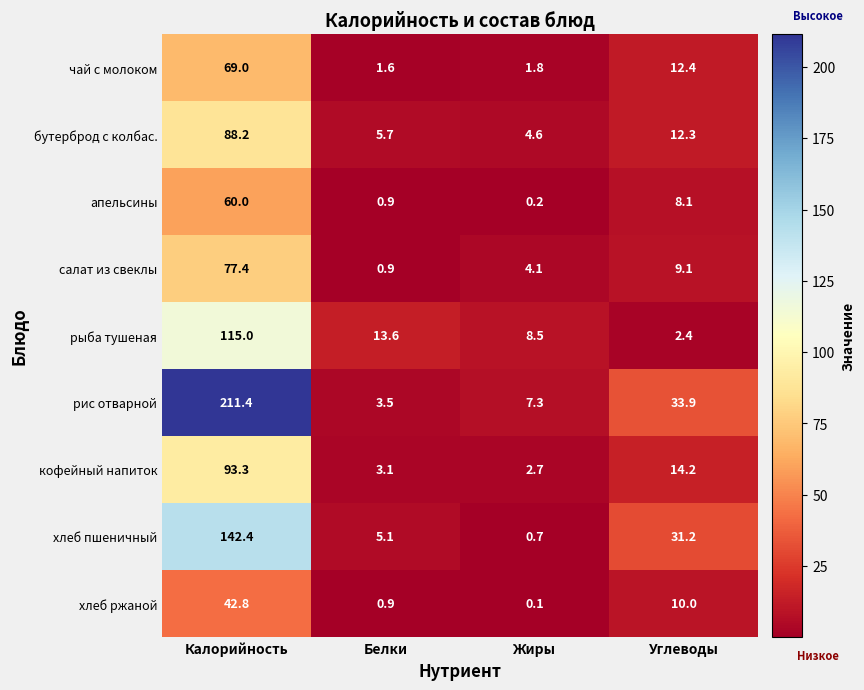

List the series in order of their peak value, highest first.

рис отварной, хлеб пшеничный, рыба тушеная, кофейный напиток, бутерброд с колбас., салат из свеклы, чай с молоком, апельсины, хлеб ржаной